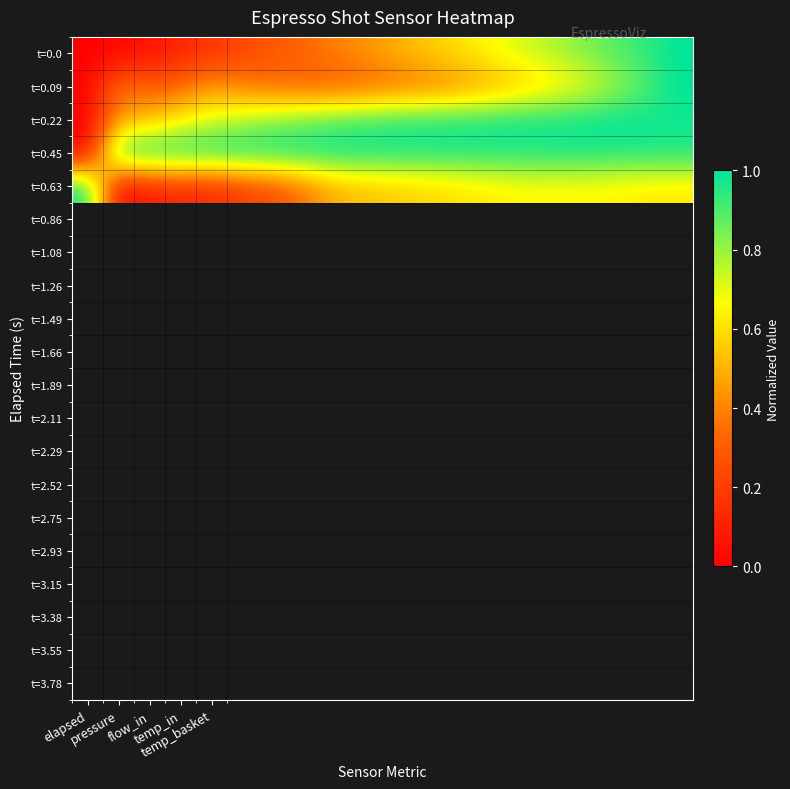

Which series has the widest spread of values?

t=0.0